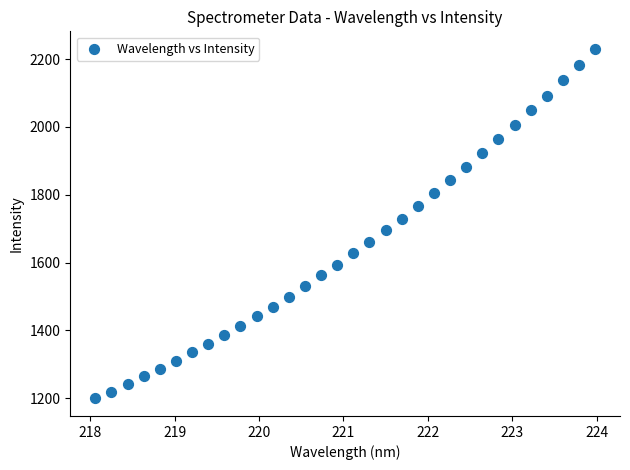

What is the range of Y values (max minus min)?

1031.6